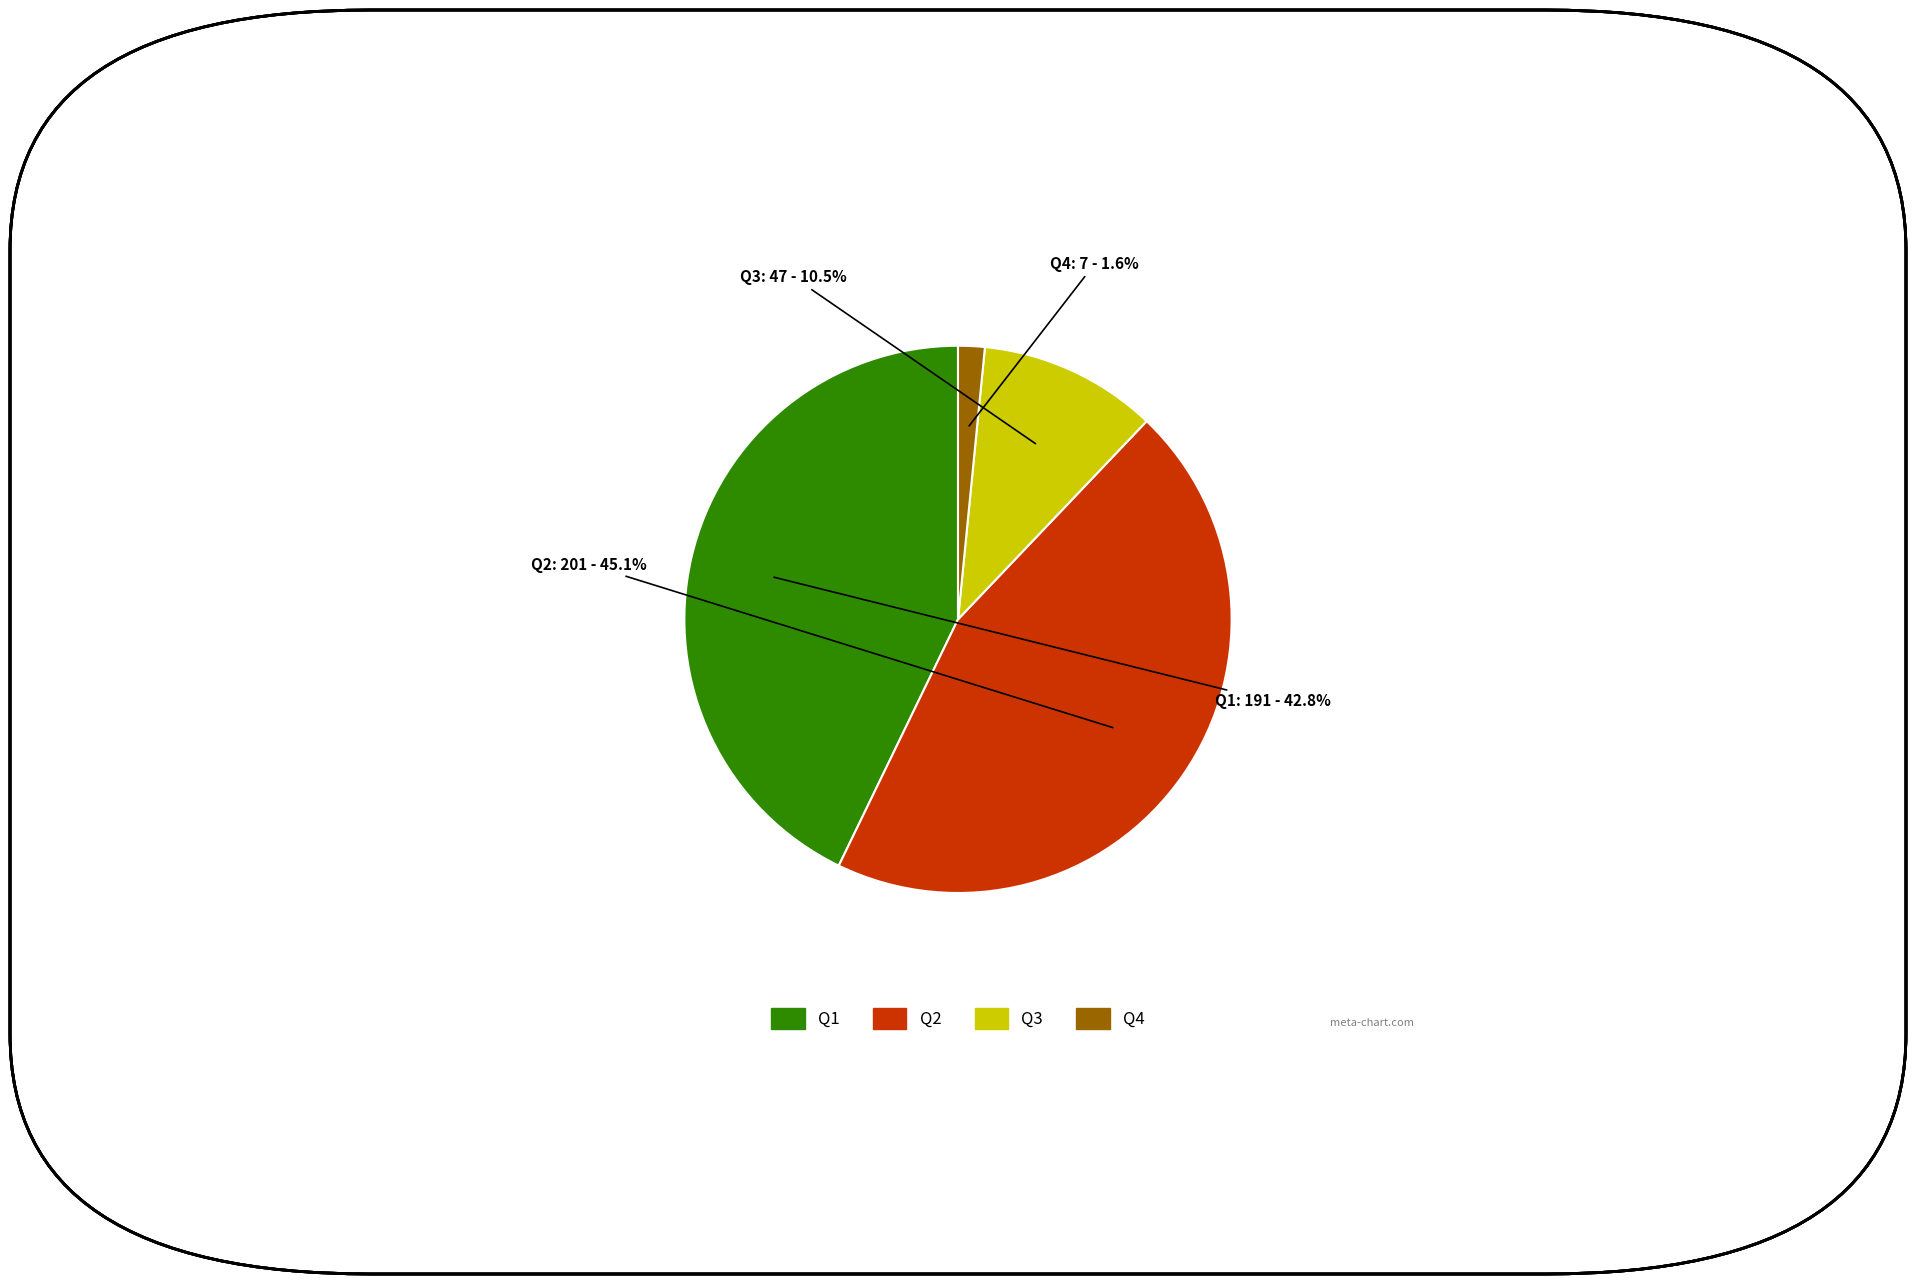

How many slices are in this pie chart?

4